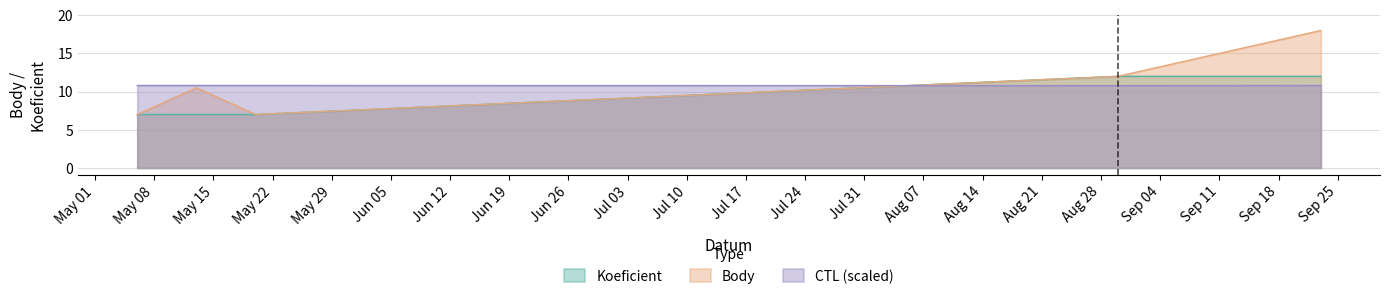

True or false: CTL has more than 0 points higher than both neighbors.

True